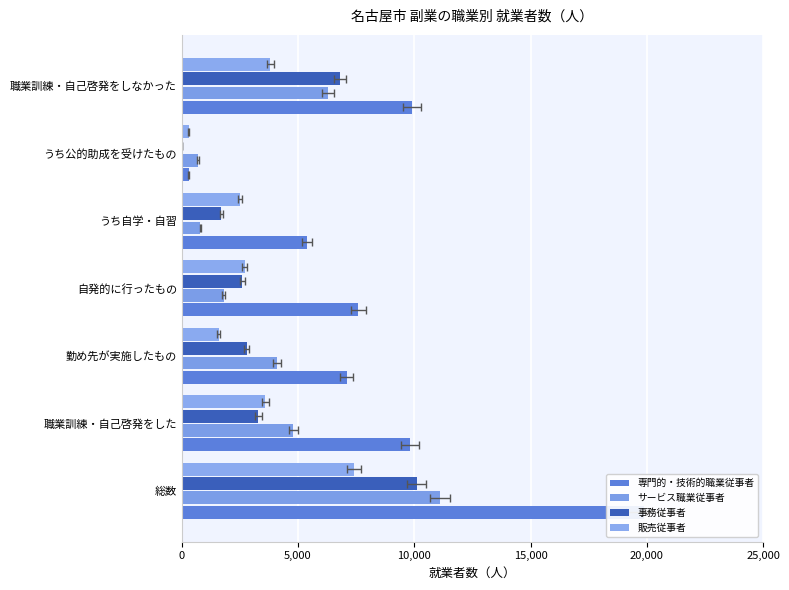

What is the minimum value for 販売従事者?

300